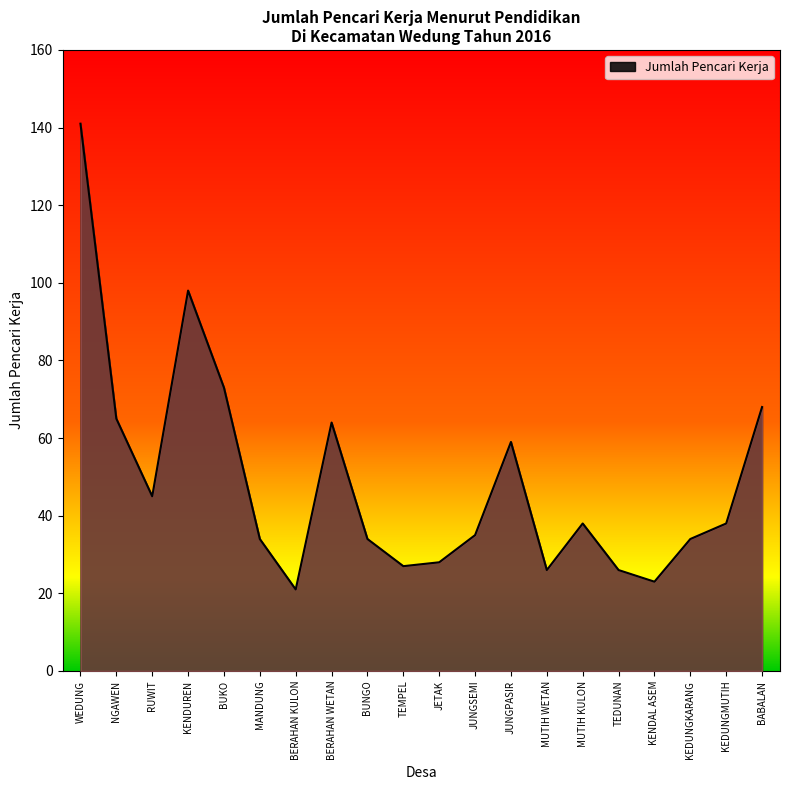

The chart shows a value of 34 at KEDUNGKARANG. True or false?

True